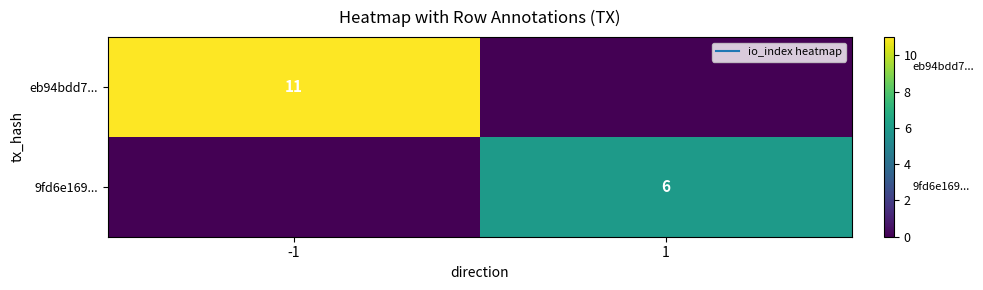

At 1, list the series in order from smallest to largest.

eb94bdd7..., 9fd6e169...